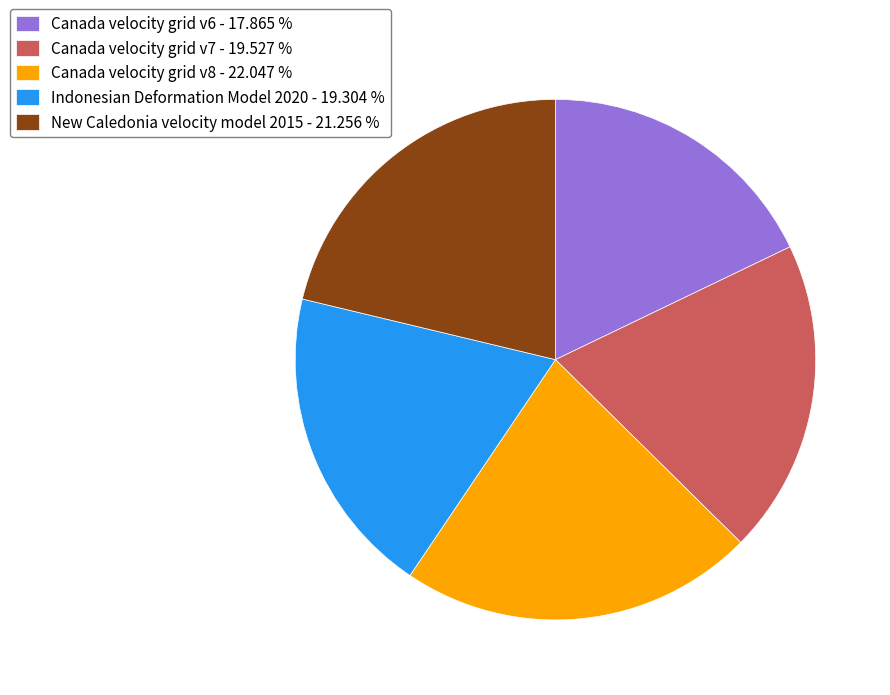

How many slices are in this pie chart?

5